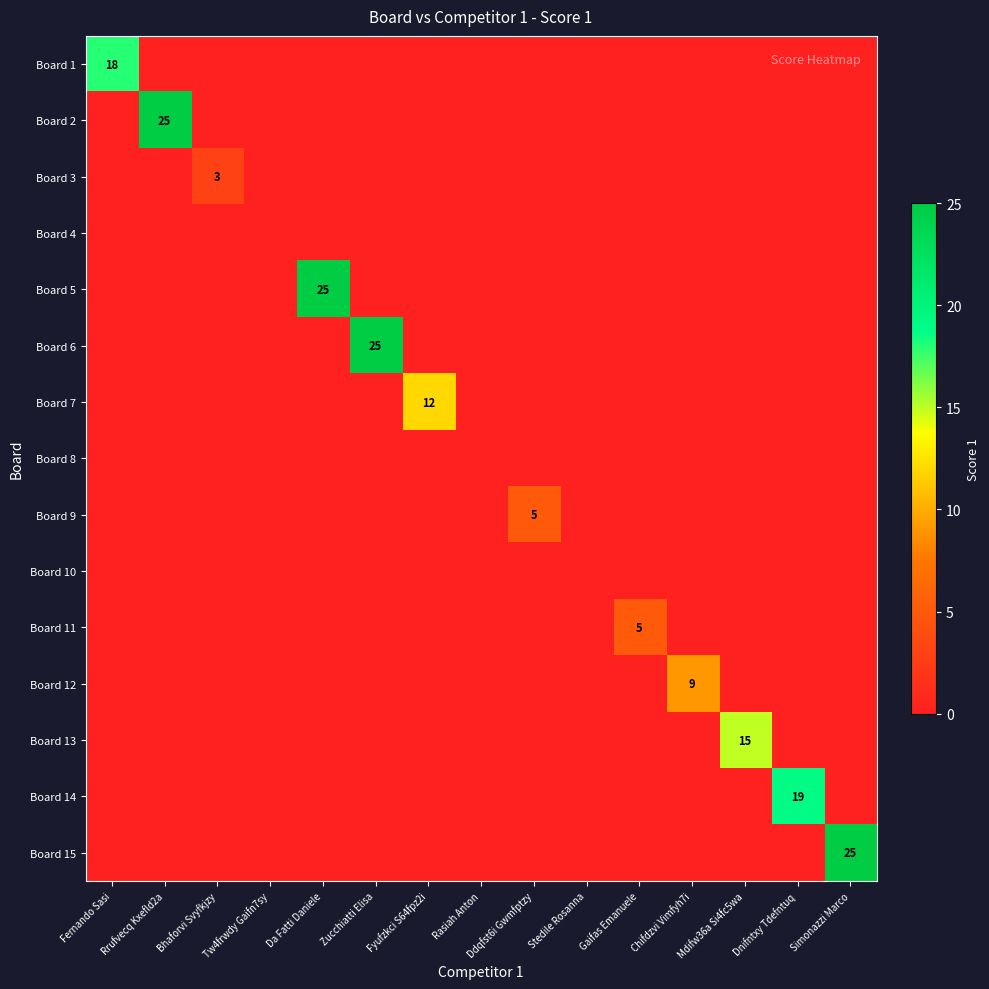

Is the value of Board 14 at Da Fatti Daniele greater than the value of Board 11 at Ddqfst6i Gwmfptzy?

No